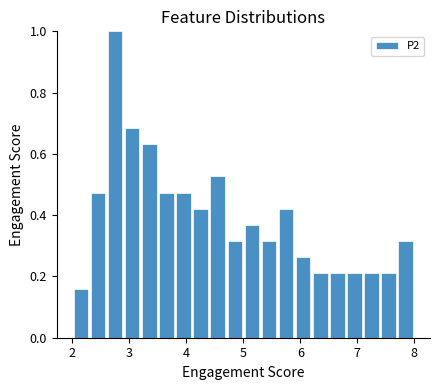

Read against the x-axis, roughly where is the centre of the tallest bar?

2.8